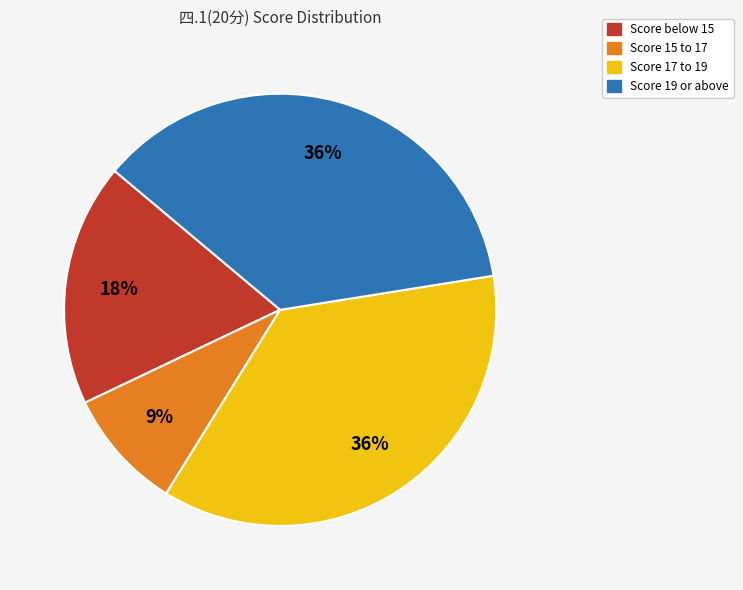

To the nearest percent, what is the average slice percentage?

25%